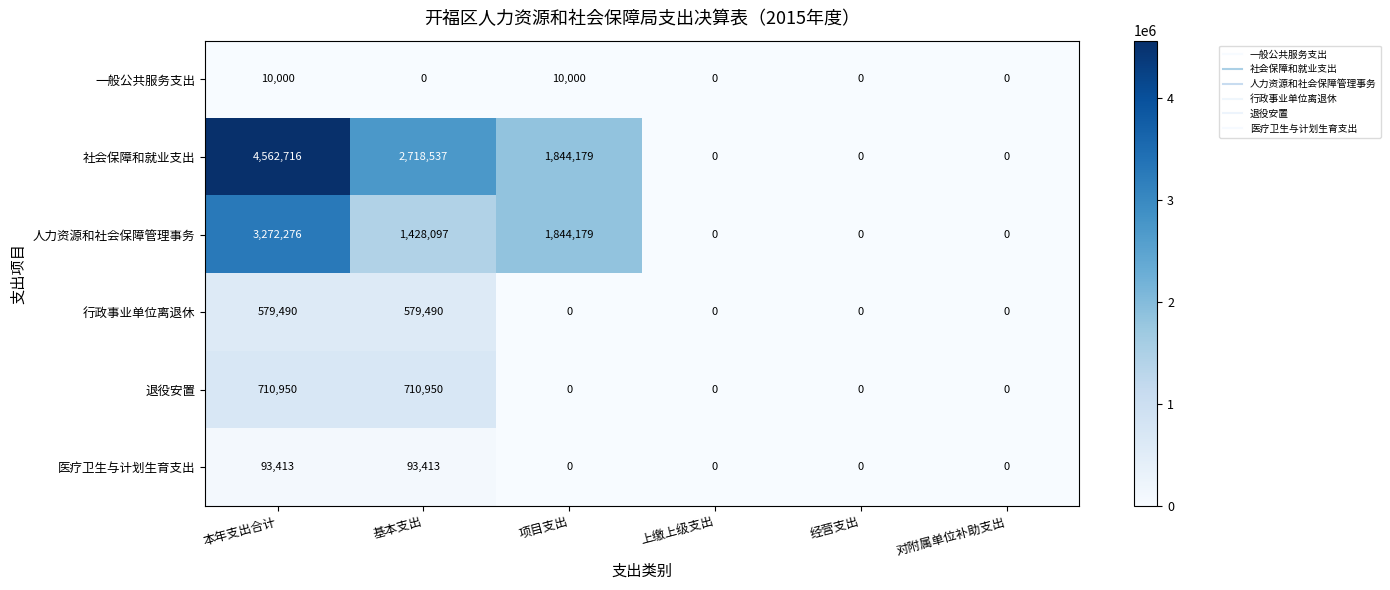

Which series has the widest spread of values?

社会保障和就业支出